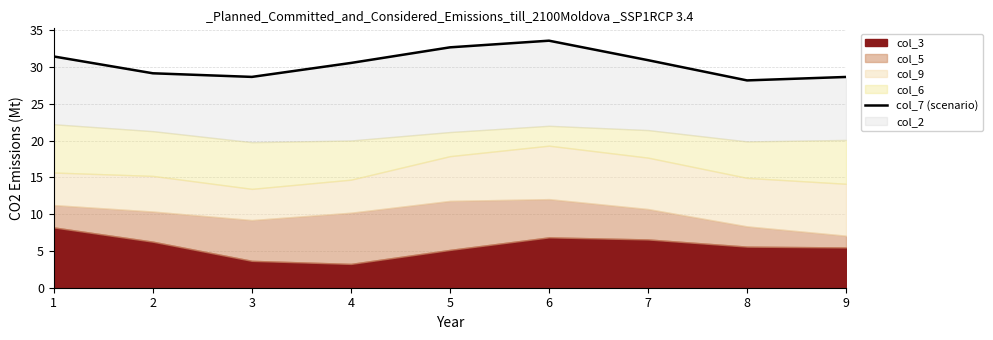

What is the change in value from 3 to 5?

+4.0